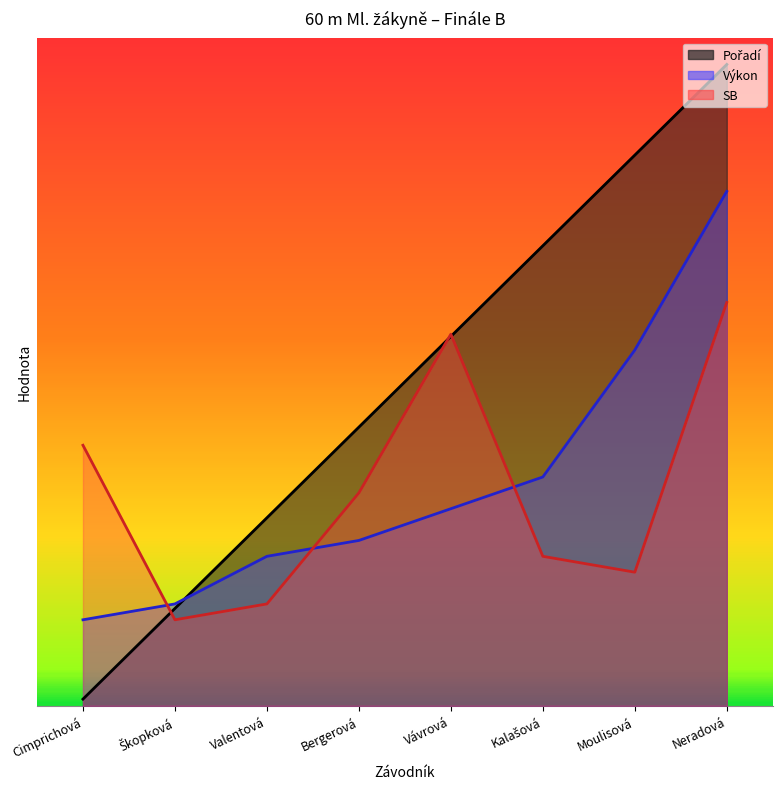

Where do SB and Výkon first cross each other?

Cimprichová and Škopková